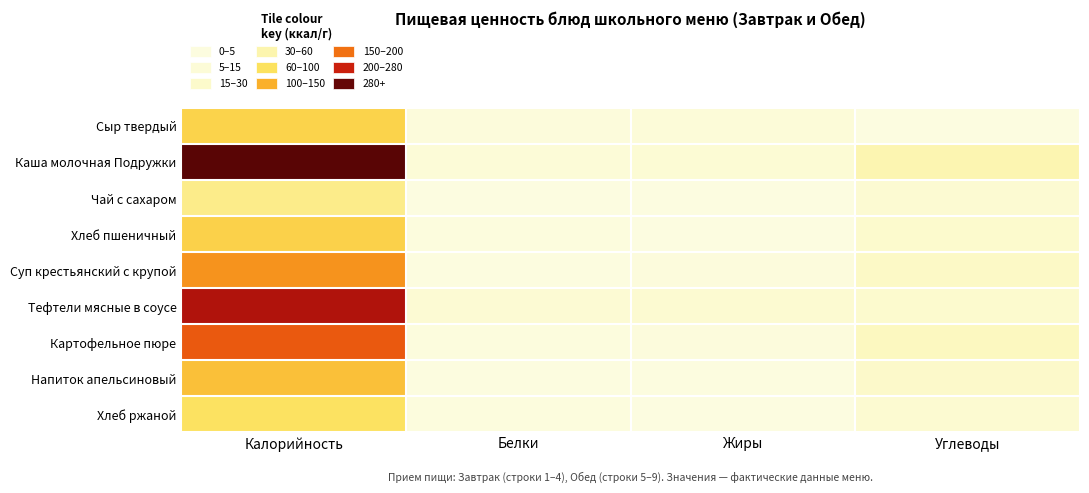

Reading left to right, extract all data points from this chart.

Сыр твердый: Калорийность=94.3	Белки=6.2	Жиры=7.8	Углеводы=0.0
Каша молочная Подружки: Калорийность=328.3	Белки=9.9	Жиры=12.6	Углеводы=43.8
Чай с сахаром: Калорийность=60.5	Белки=0.1	Жиры=0.0	Углеводы=15.0
Хлеб пшеничный: Калорийность=95.8	Белки=3.5	Жиры=0.3	Углеводы=19.7
Суп крестьянский с крупой: Калорийность=148.6	Белки=2.4	Жиры=3.9	Углеводы=25.9
Тефтели мясные в соусе: Калорийность=265.9	Белки=13.3	Жиры=15.6	Углеводы=18.1
Картофельное пюре: Калорийность=191.7	Белки=3.3	Жиры=5.1	Углеводы=33.2
Напиток апельсиновый: Калорийность=110.9	Белки=1.5	Жиры=1.7	Углеводы=22.4
Хлеб ржаной: Калорийность=78.2	Белки=2.6	Жиры=0.5	Углеводы=15.8